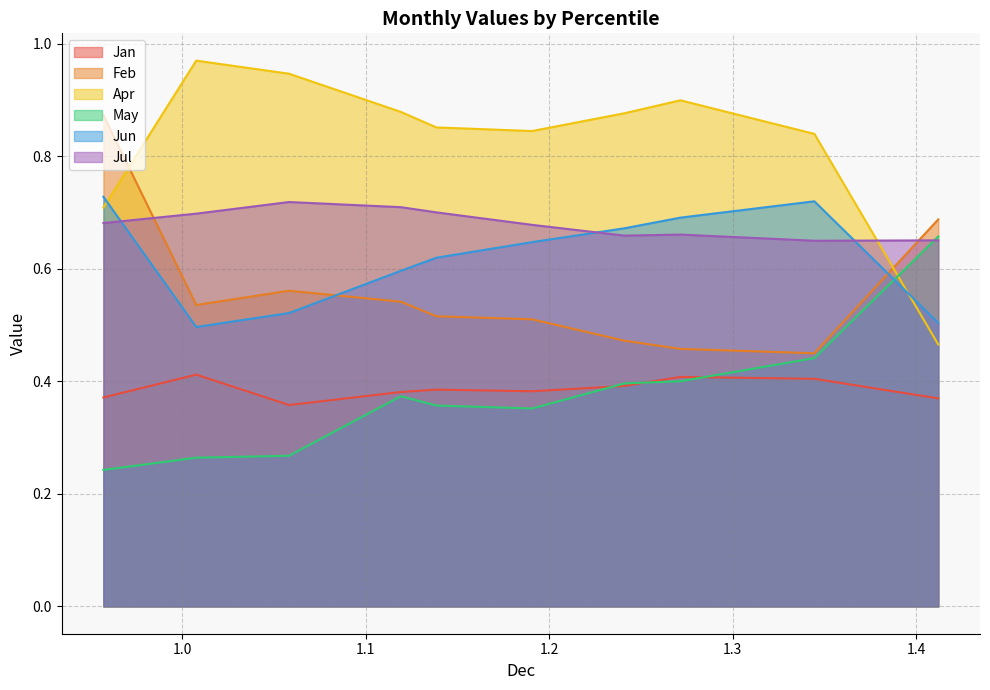

What is the difference between the maximum and minimum values in the May series?

0.4